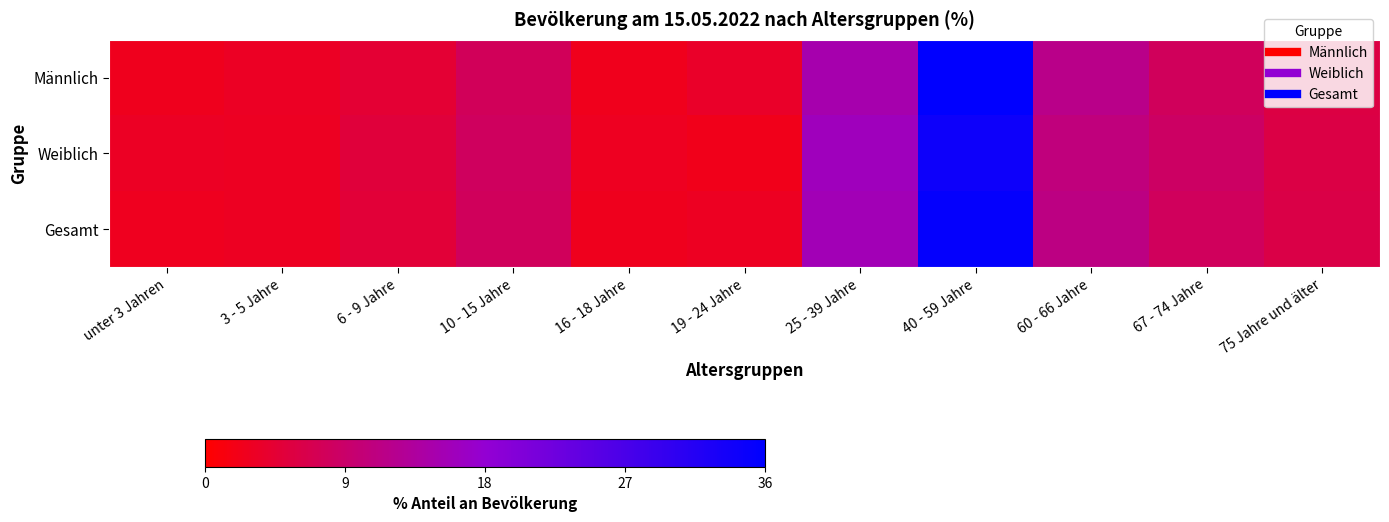

What is the smallest value displayed?

2.3